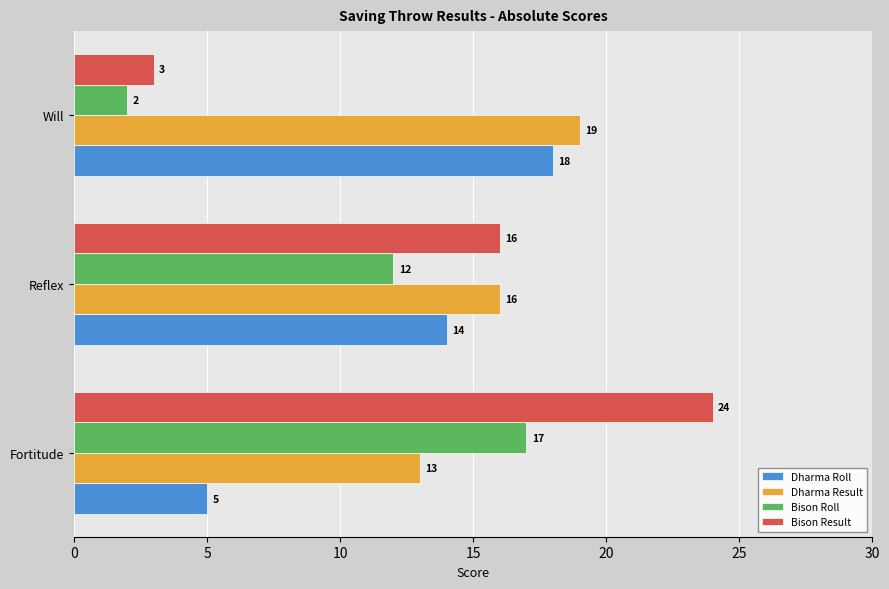

True or false: Bison Roll has a value of 12 at Reflex.

True